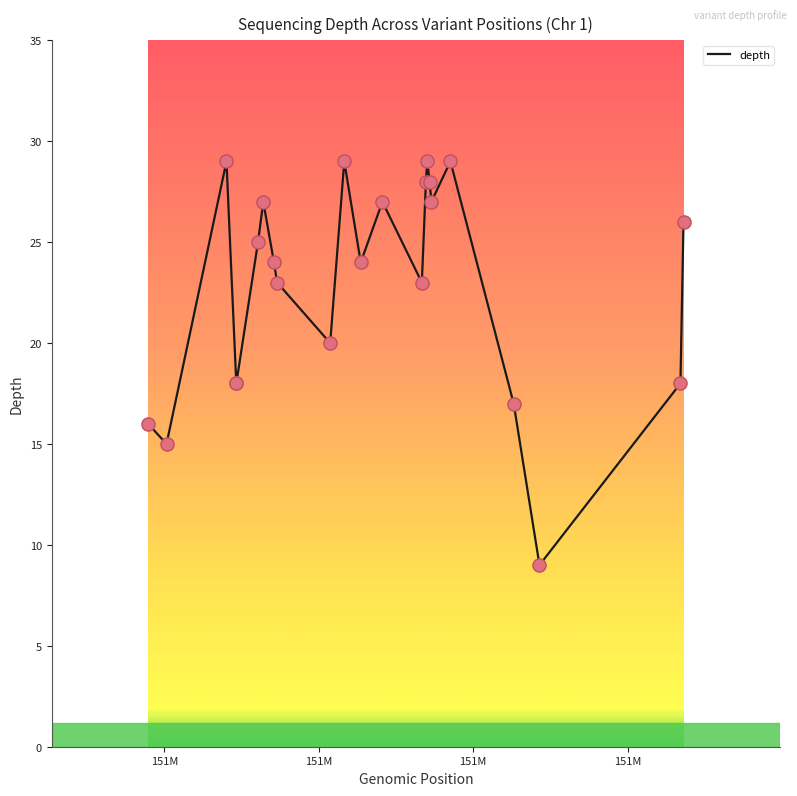

What is the minimum value shown in the chart?

9